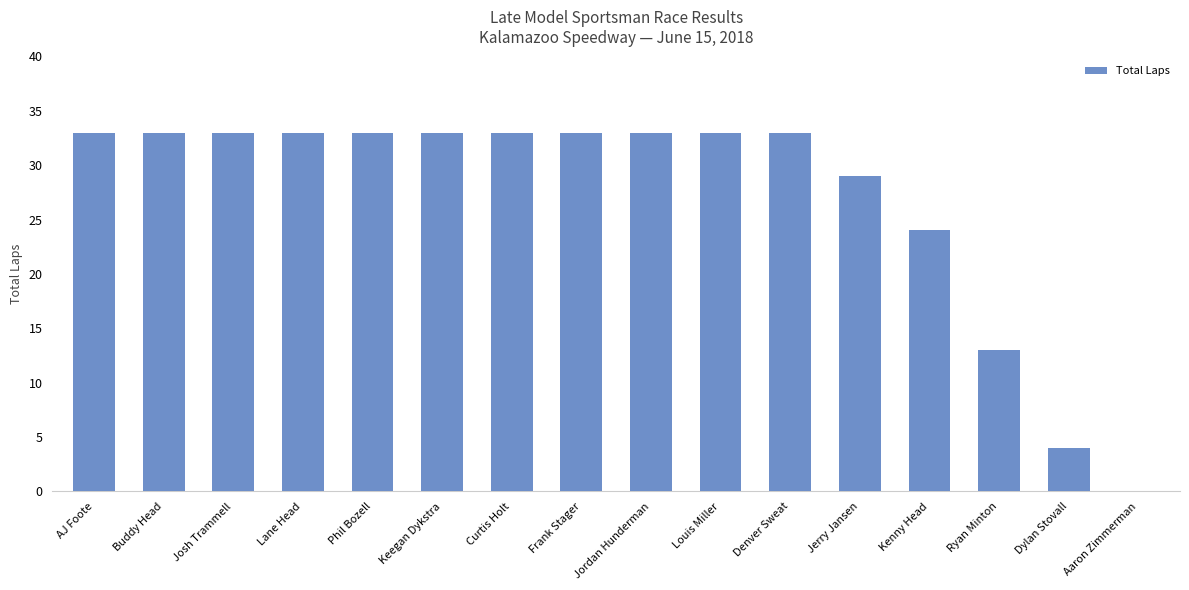

Are the bars horizontal?

No